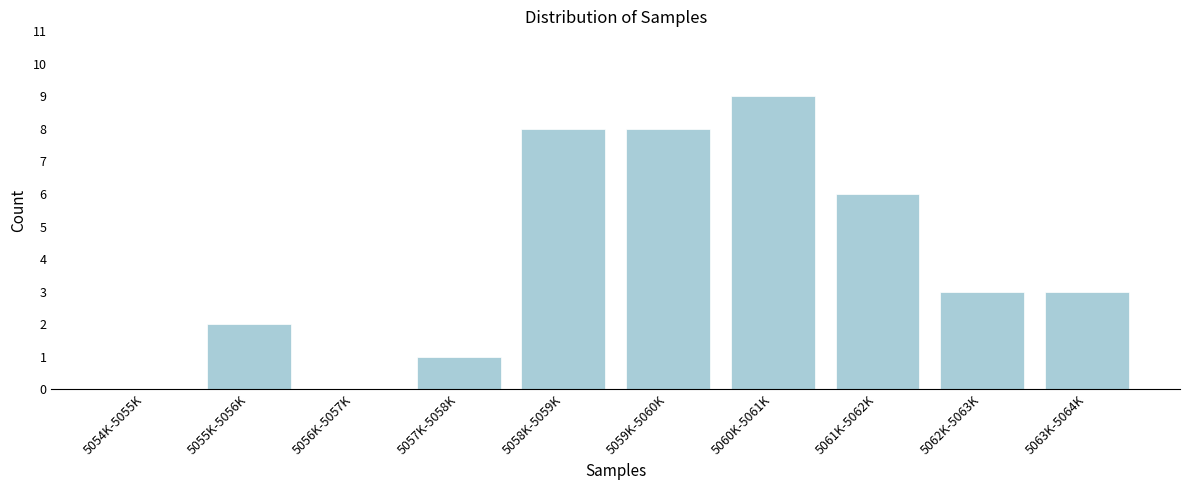

Reading left to right, transcribe all the data shown in this chart.

5054K-5055K=0	5055K-5056K=2	5056K-5057K=0	5057K-5058K=1	5058K-5059K=8	5059K-5060K=8	5060K-5061K=9	5061K-5062K=6	5062K-5063K=3	5063K-5064K=3